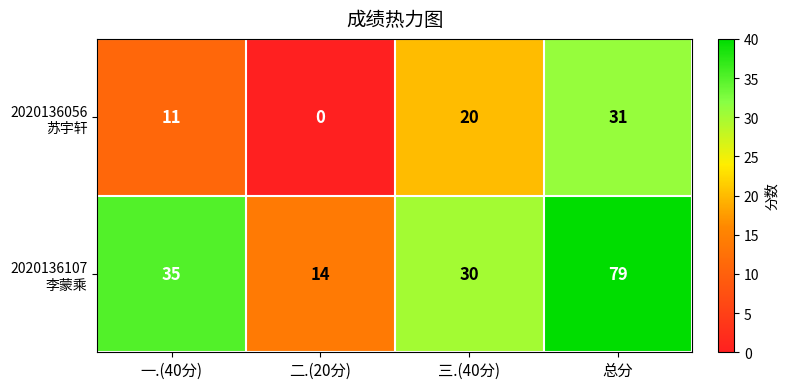

What is the difference between the highest and lowest values at 总分?

48